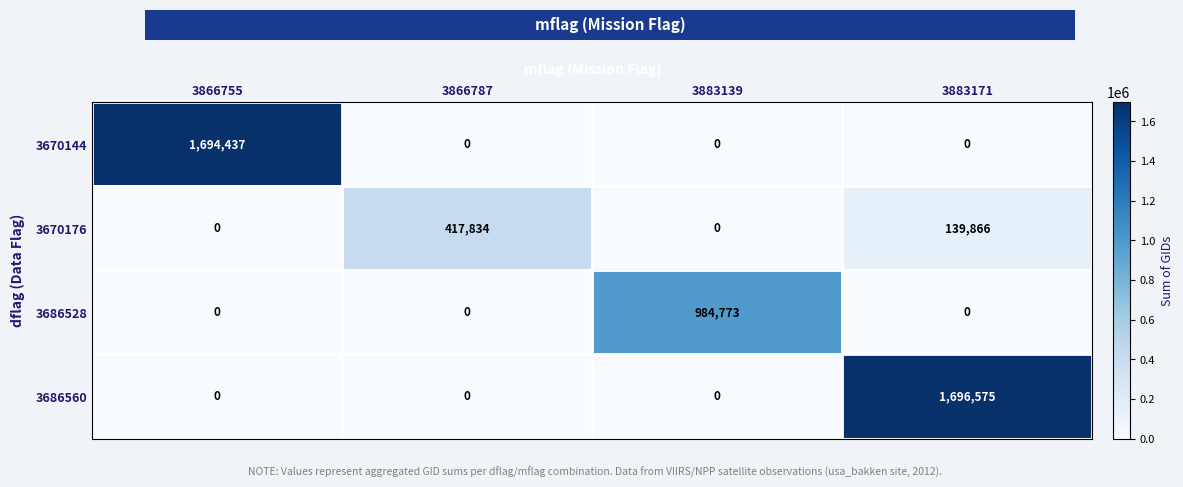

The value of 3670176 at 3883171 is 241361. True or false?

False